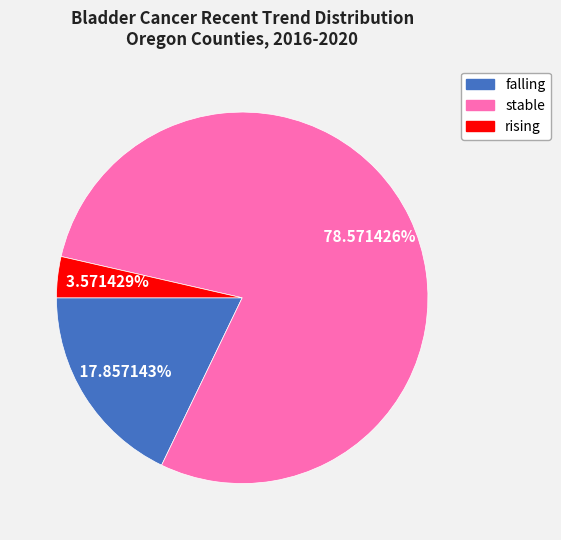

Is it true that stable is 79% of the pie?

True